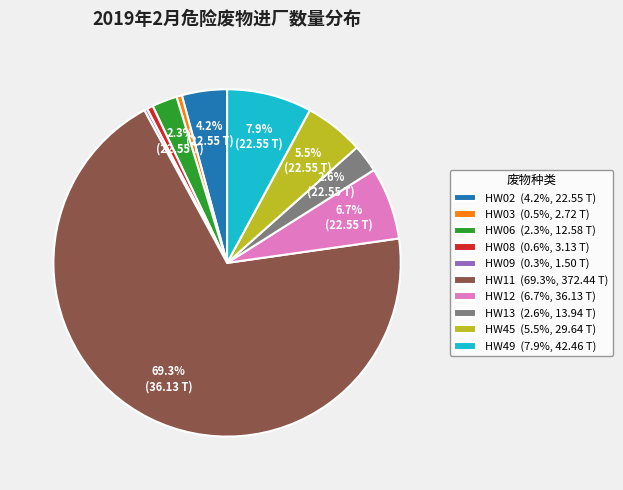

How many slices are in this pie chart?

10